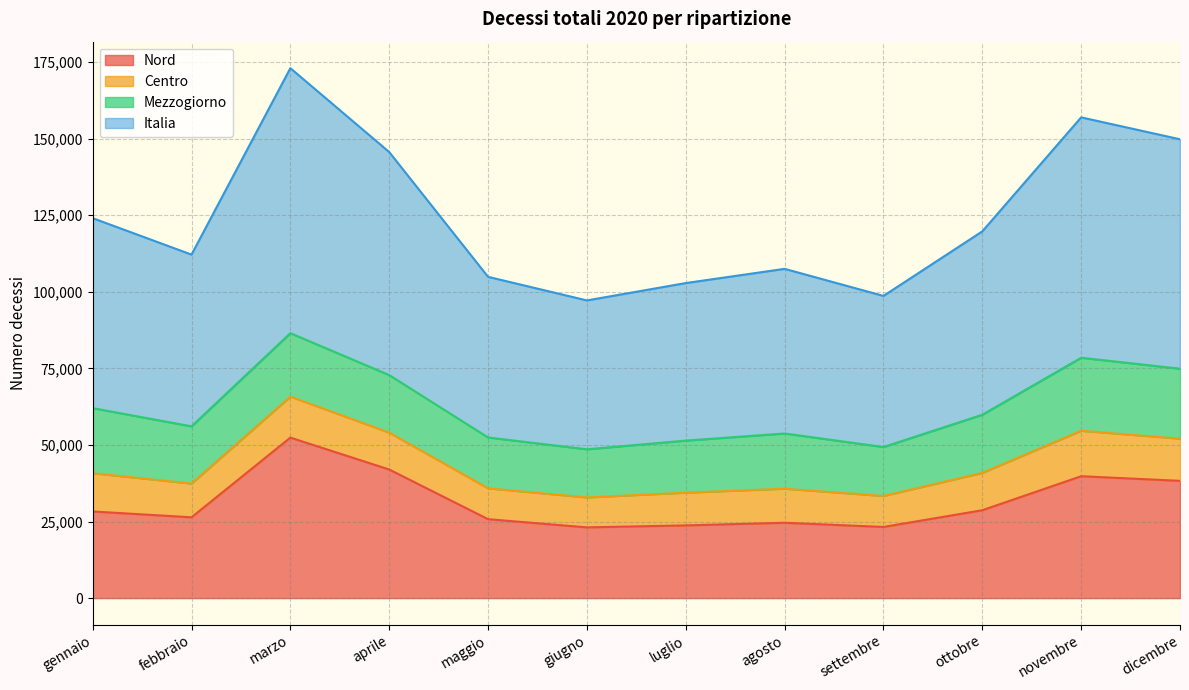

The Nord series shows 23222 at settembre. True or false?

True